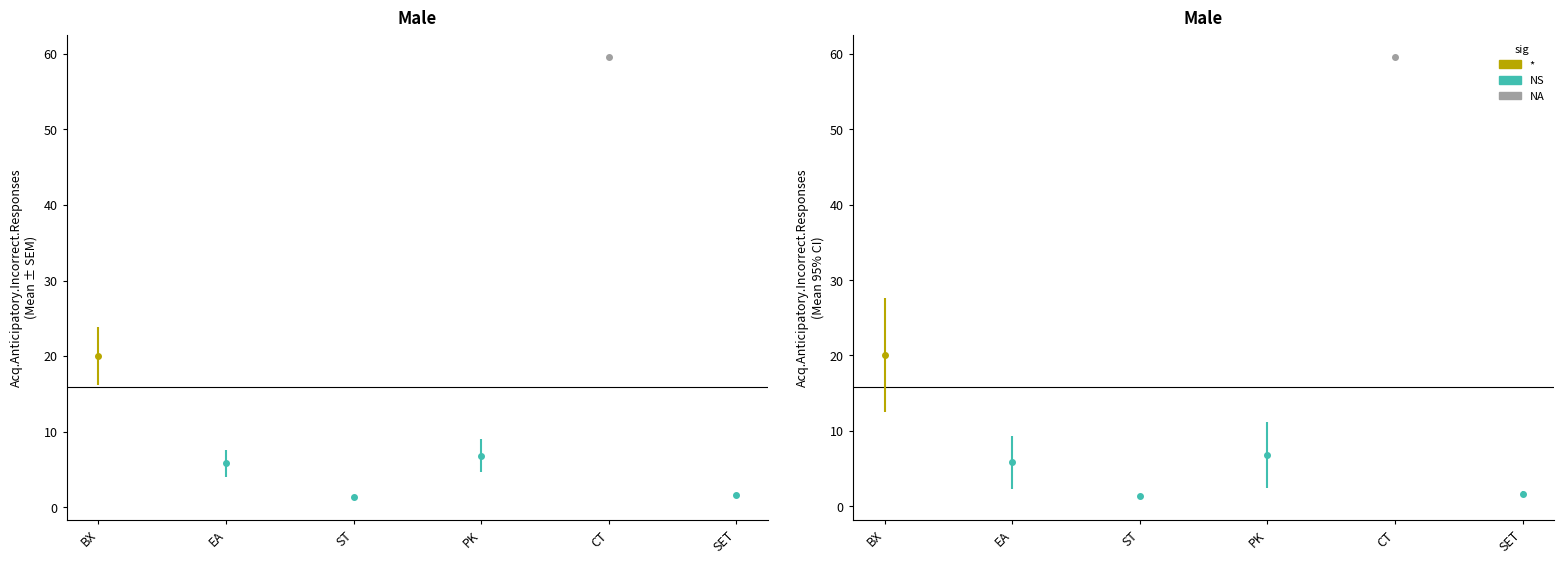

Which category has the highest value in the NEW PRICE series?

CT